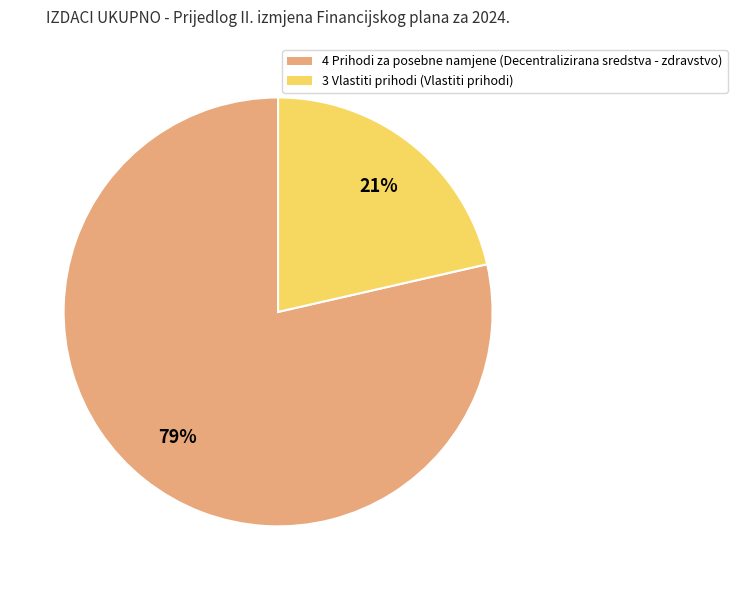

Is there a majority slice in this chart?

Yes